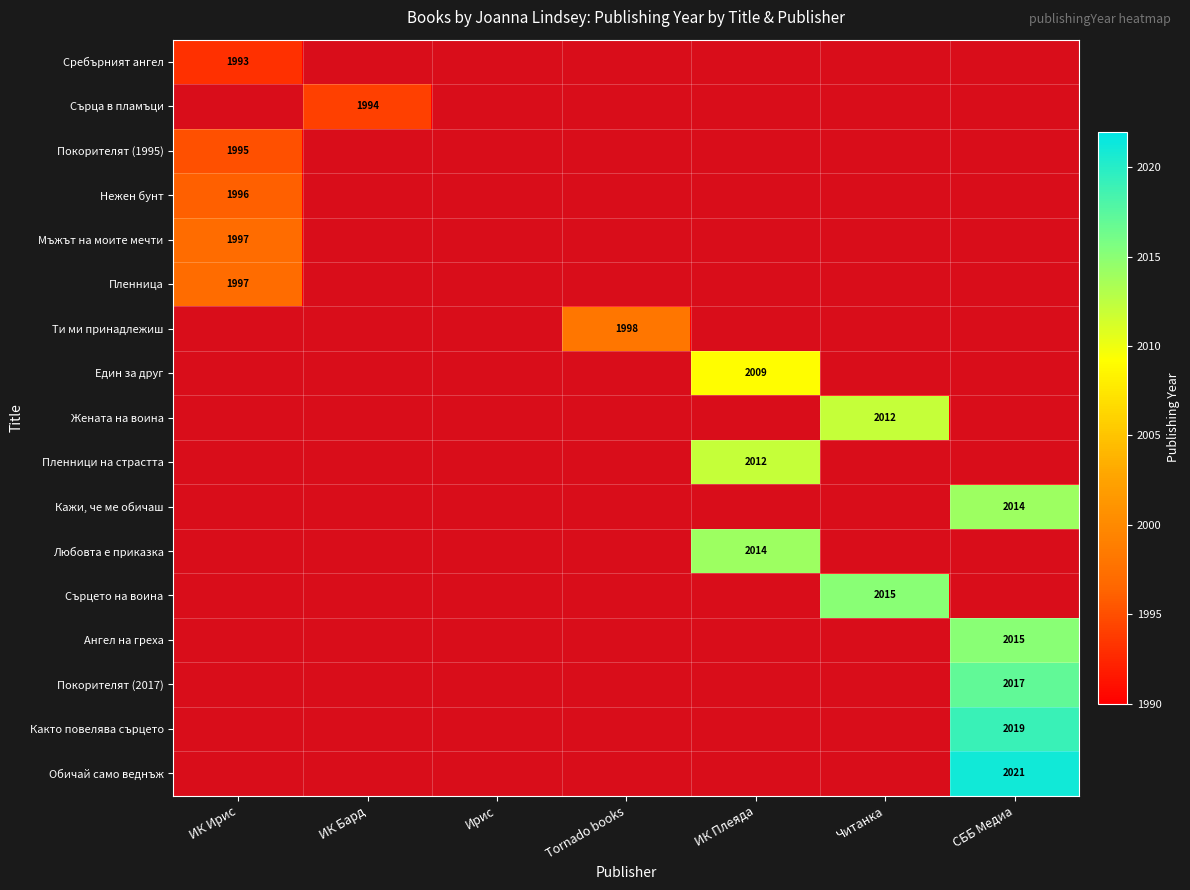

Which category has the highest value across all series?

СББ Медиа